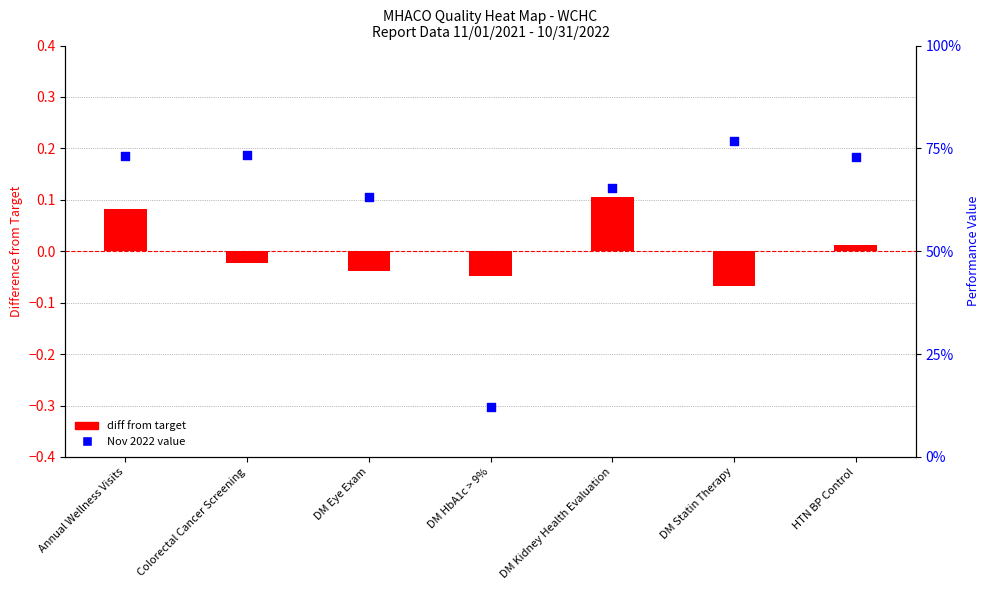

What is the total value across all series at Colorectal Cancer Screening?

0.7